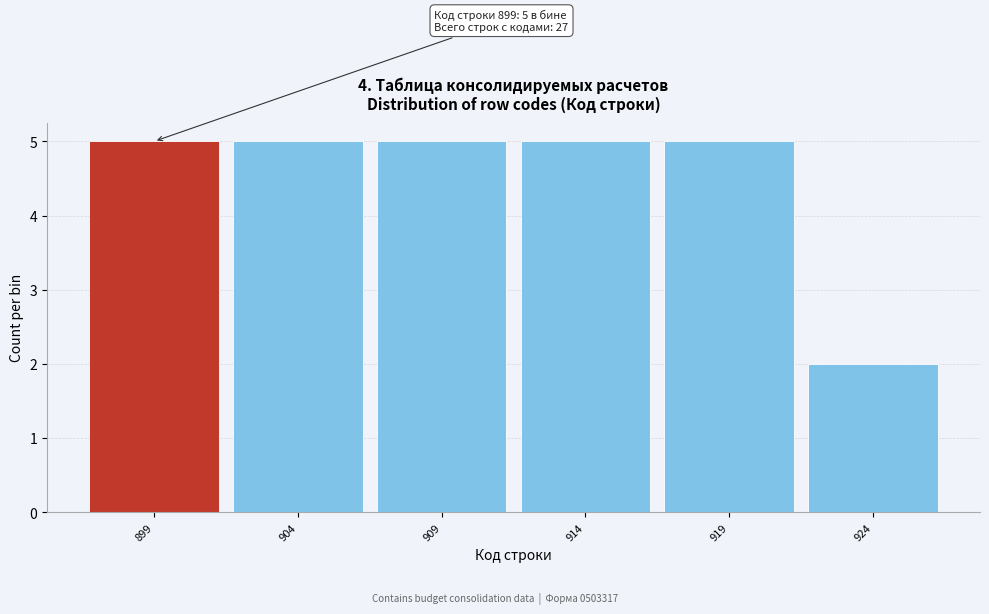

Reading left to right, extract all data points from this chart.

899=5	904=5	909=5	914=5	919=5	924=2